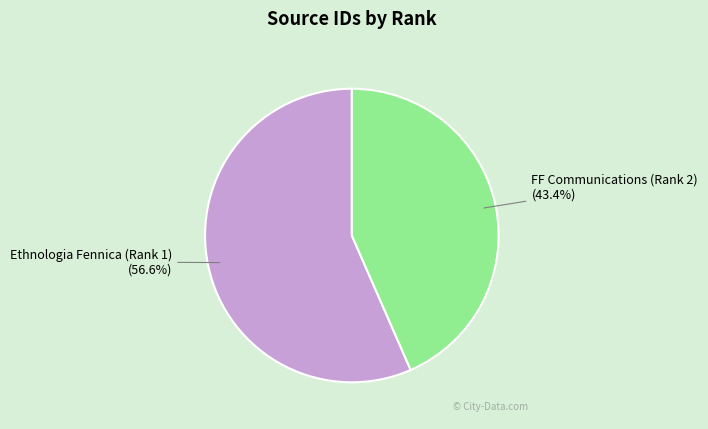

To the nearest percent, what is the difference between the FF Communications (Rank 2) and Ethnologia Fennica (Rank 1) slice percentages?

13%